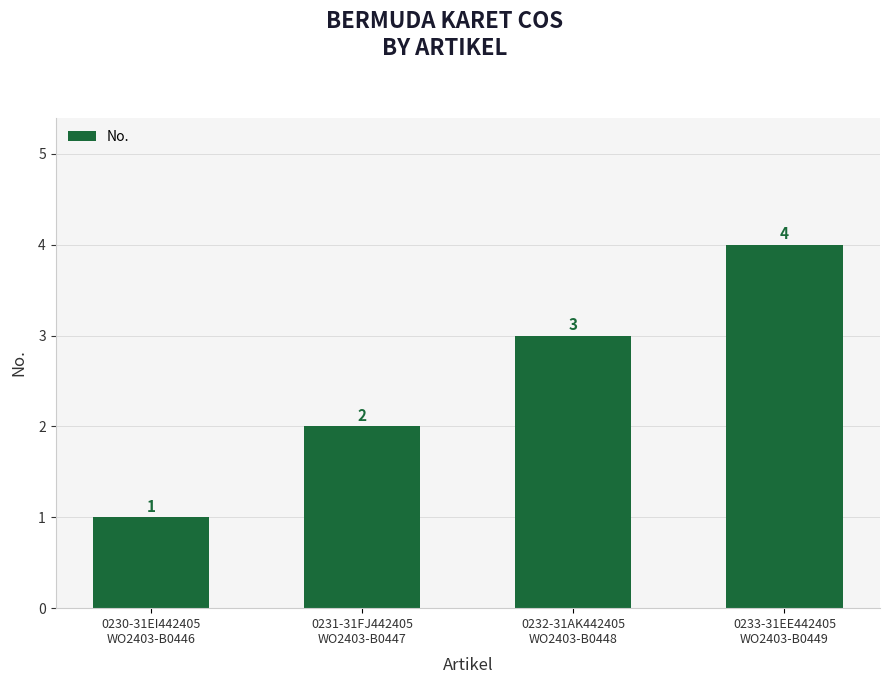

List the labels in order of value, largest first.

0233-31EE442405
WO2403-B0449, 0232-31AK442405
WO2403-B0448, 0231-31FJ442405
WO2403-B0447, 0230-31EI442405
WO2403-B0446